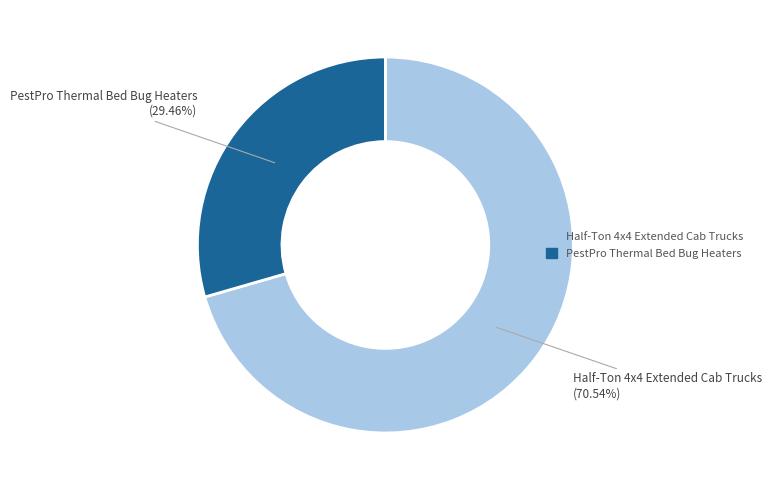

What percentage is the PestPro Thermal Bed Bug Heaters slice, to the nearest percent?

29%